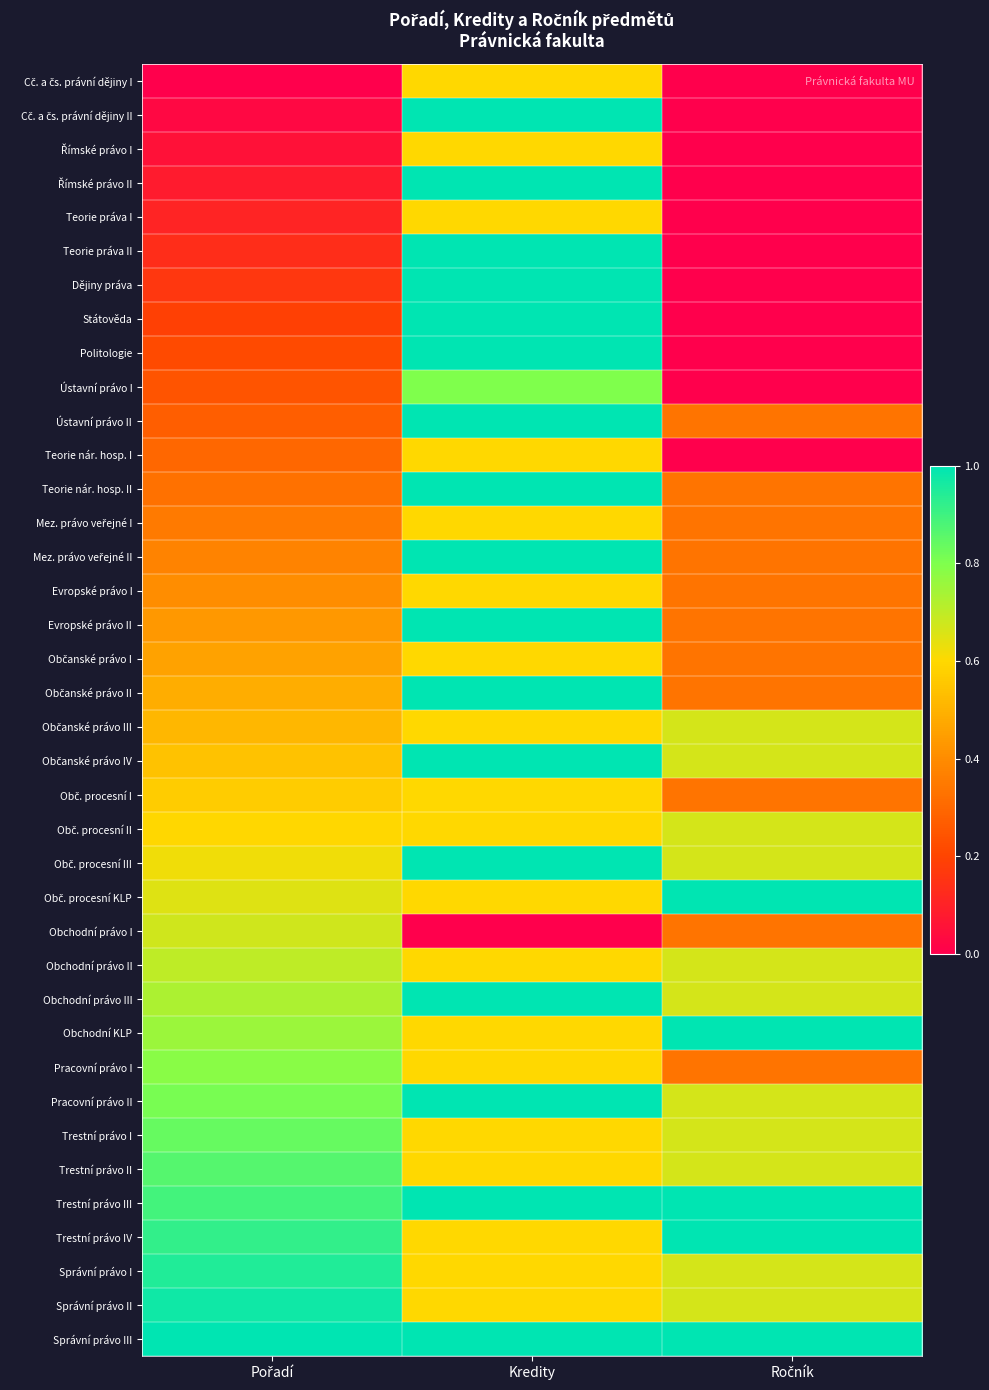

Which has a higher value, Kredity or Pořadí?

Kredity